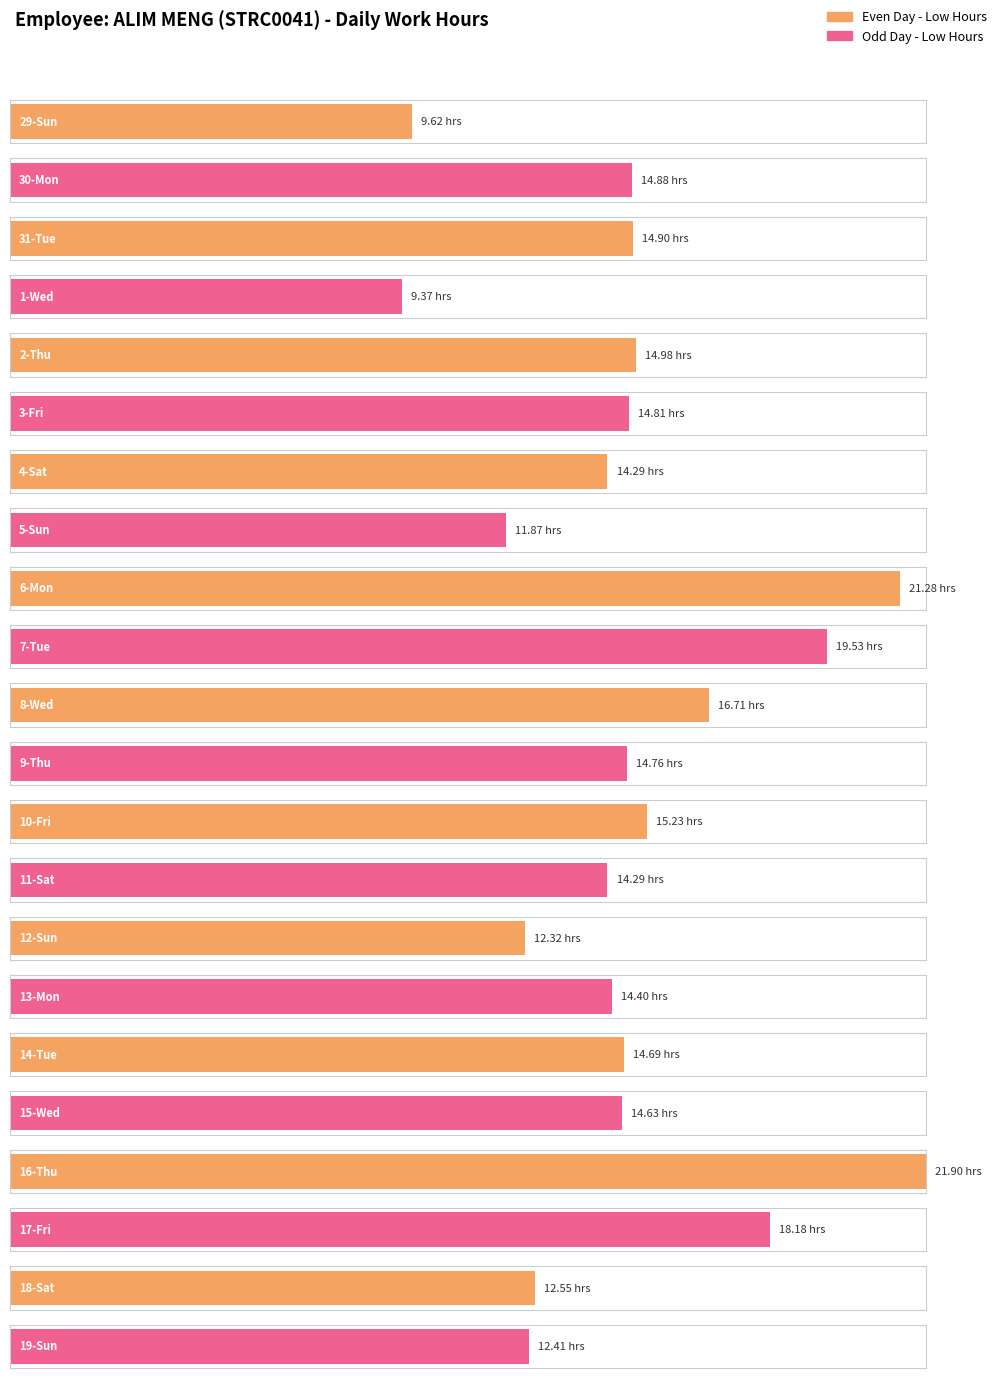

How many bars are there in total?

22